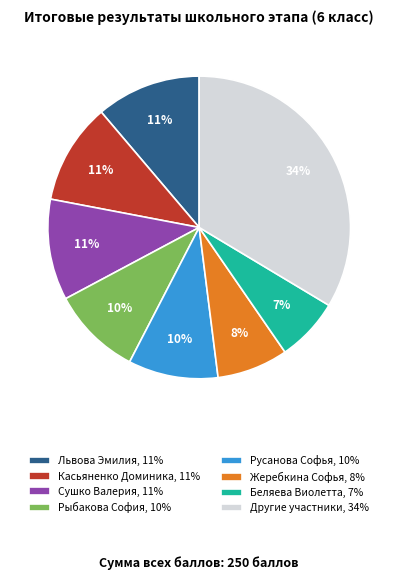

Is the sum of Жеребкина Софья, 8% and Другие участники, 34% greater than half?

No